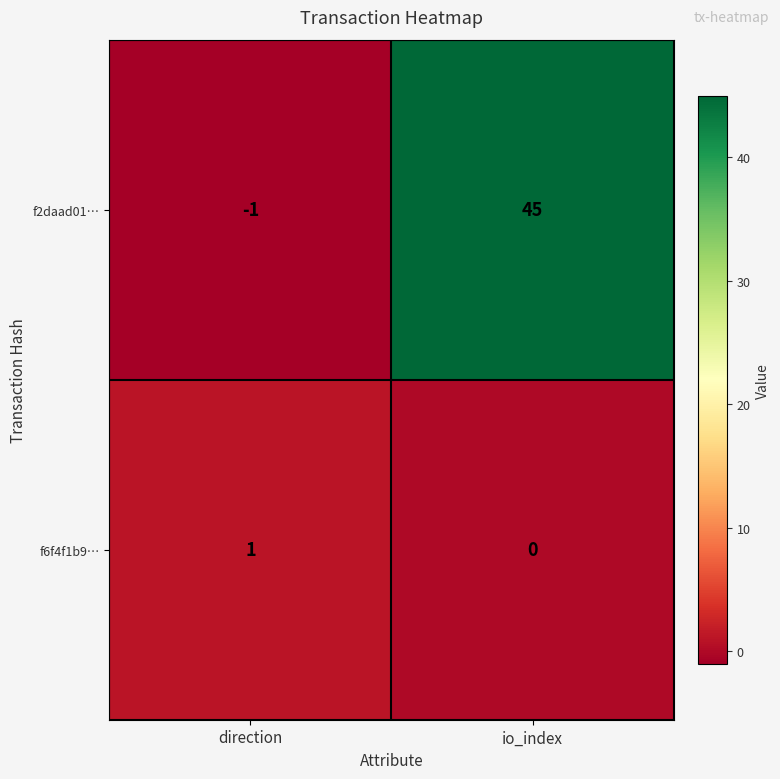

Reading left to right, extract all data points from this chart.

f2daad01…: direction=-1	io_index=45
f6f4f1b9…: direction=1	io_index=0